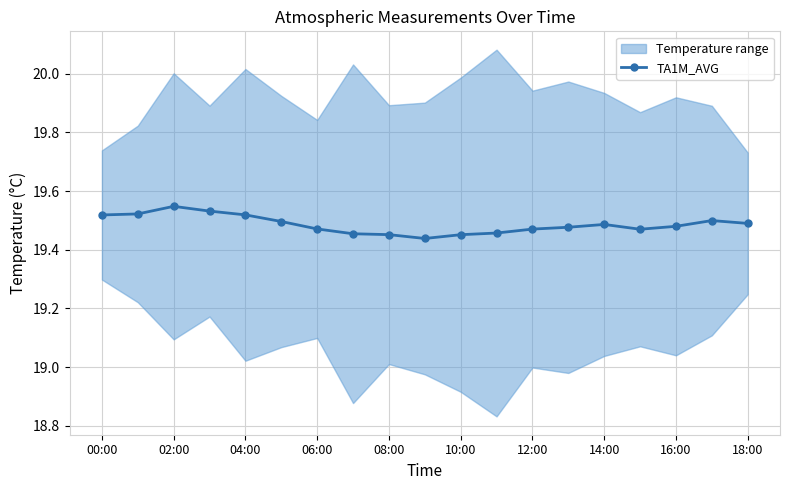

True or false: TA1M_AVG has a value of 9.5 at 00:00.

False